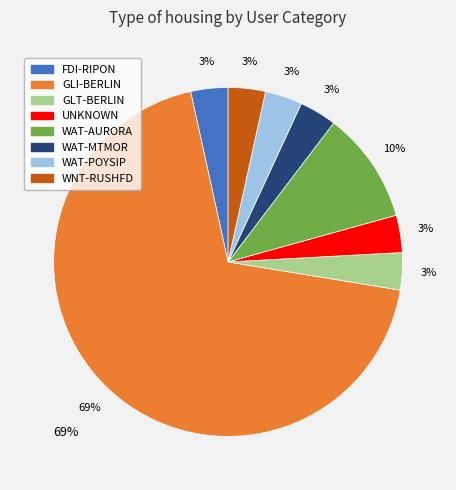

What is the largest slice in the pie chart?

GLI-BERLIN